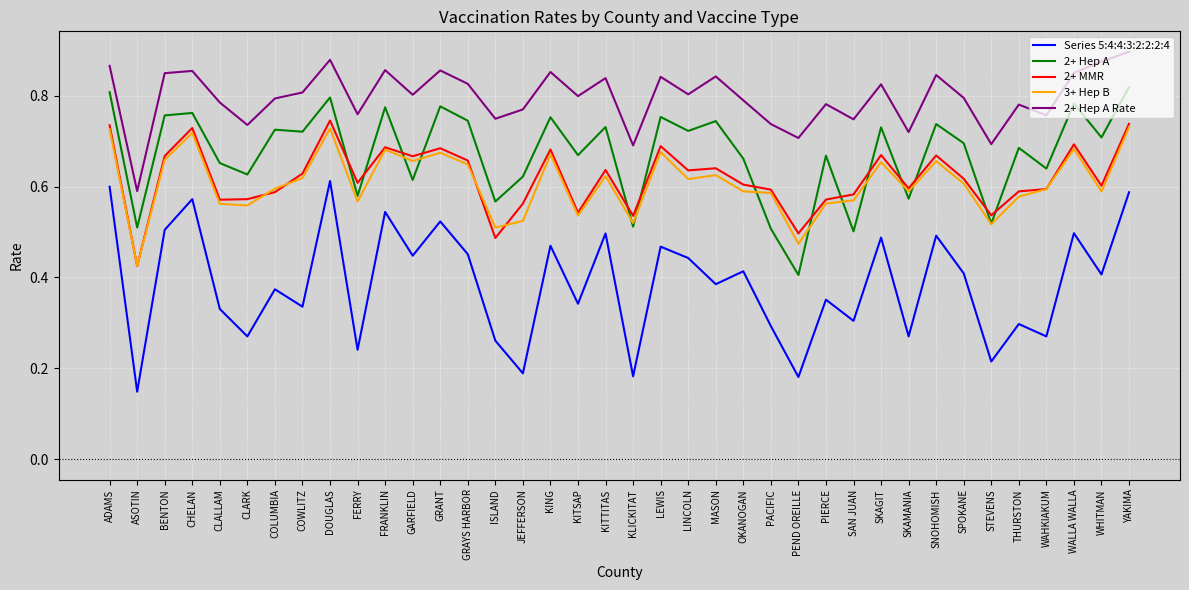

Where is the first local maximum for 2+ MMR?

CHELAN